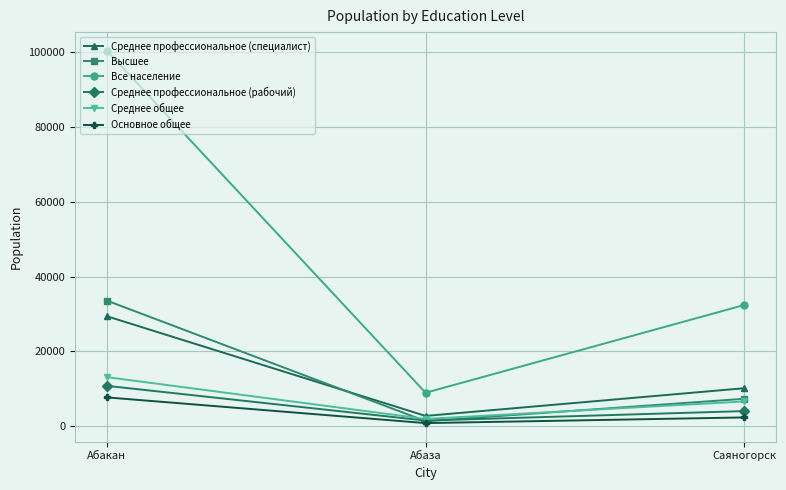

True or false: Высшее has a value of 4004 at Саяногорск.

False